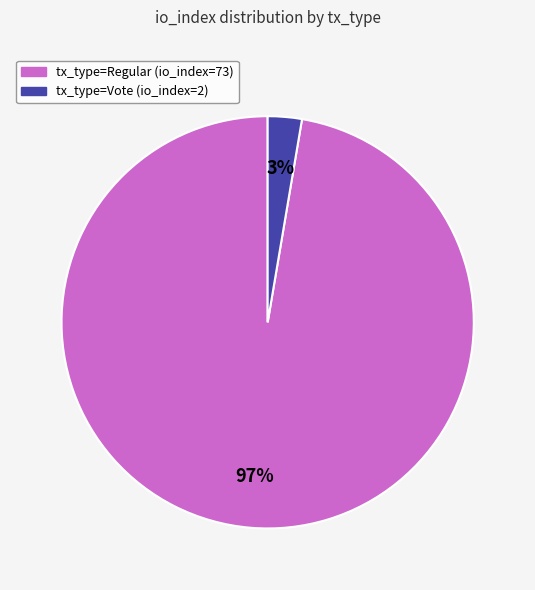

To the nearest percent, what is the average slice percentage?

50%